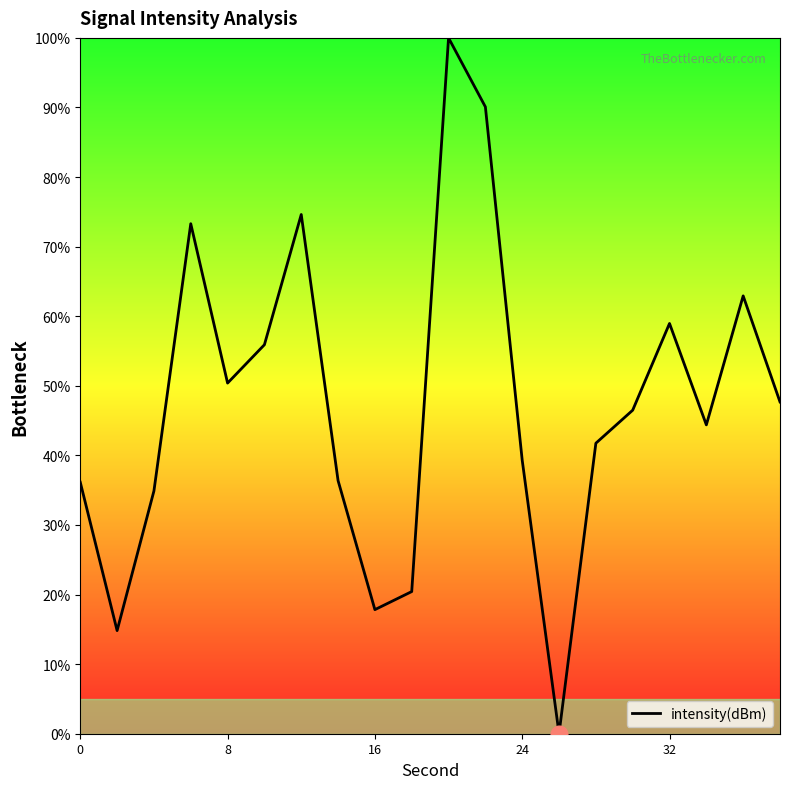

Count the number of values greater than 46.

10